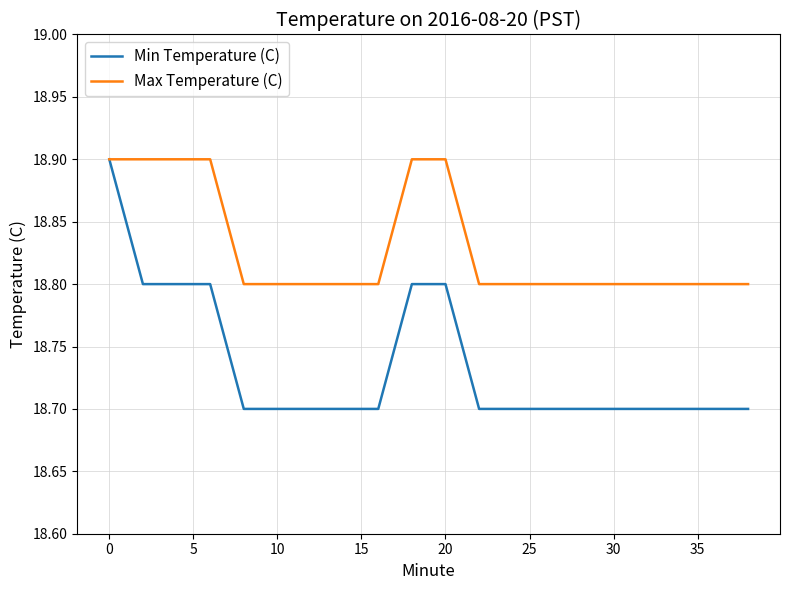

List the series in order of their overall mean, highest first.

Max Temperature (C), Min Temperature (C)